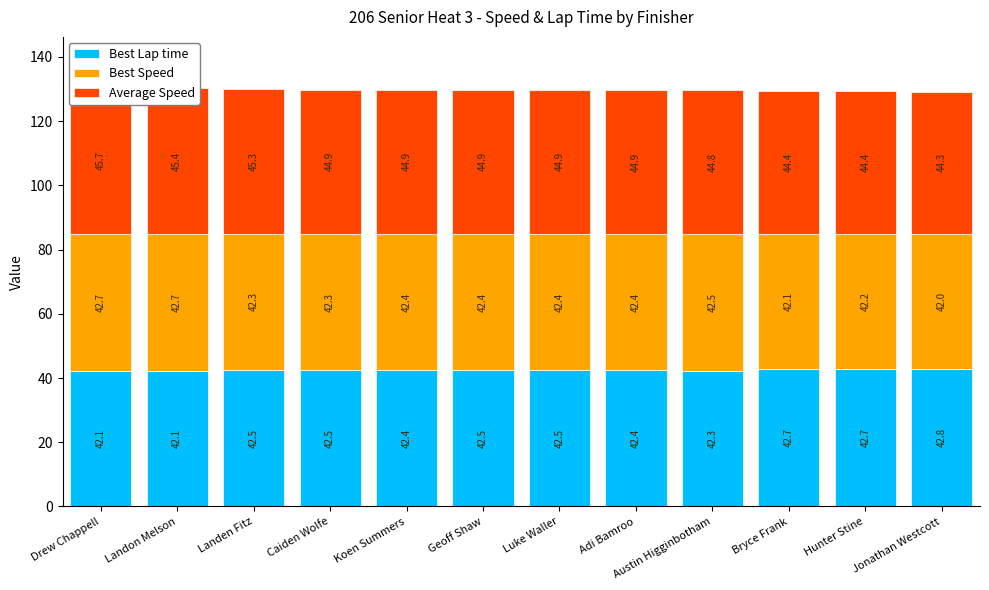

What position from the right is Hunter Stine?

2